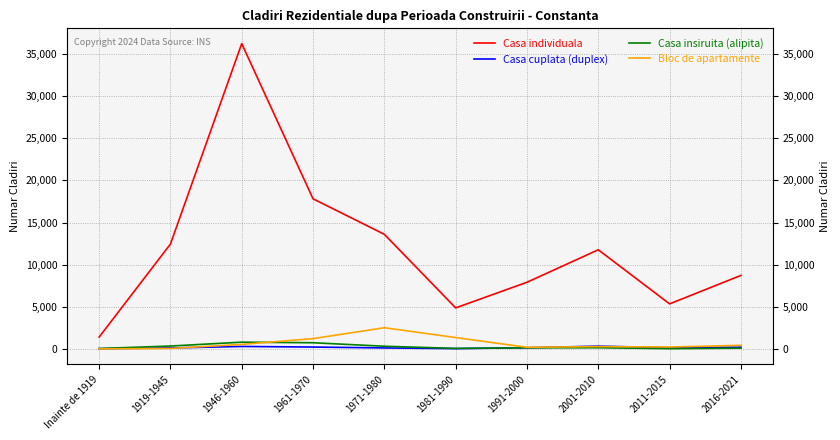

Rank the categories by Casa individuala value from highest to lowest.

1946-1960, 1961-1970, 1971-1980, 1919-1945, 2001-2010, 2016-2021, 1991-2000, 2011-2015, 1981-1990, Inainte de 1919